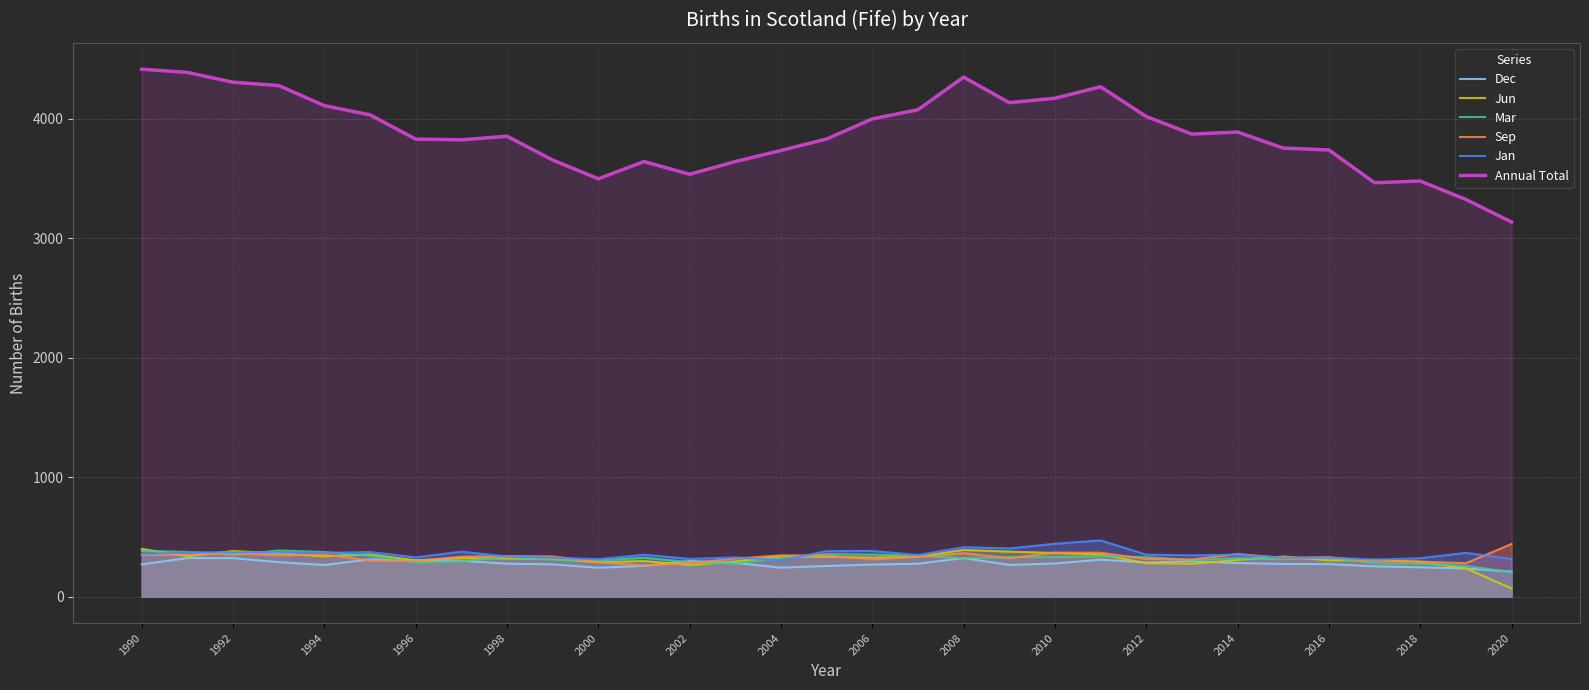

At how many categories does at least one series exceed 3036?

31